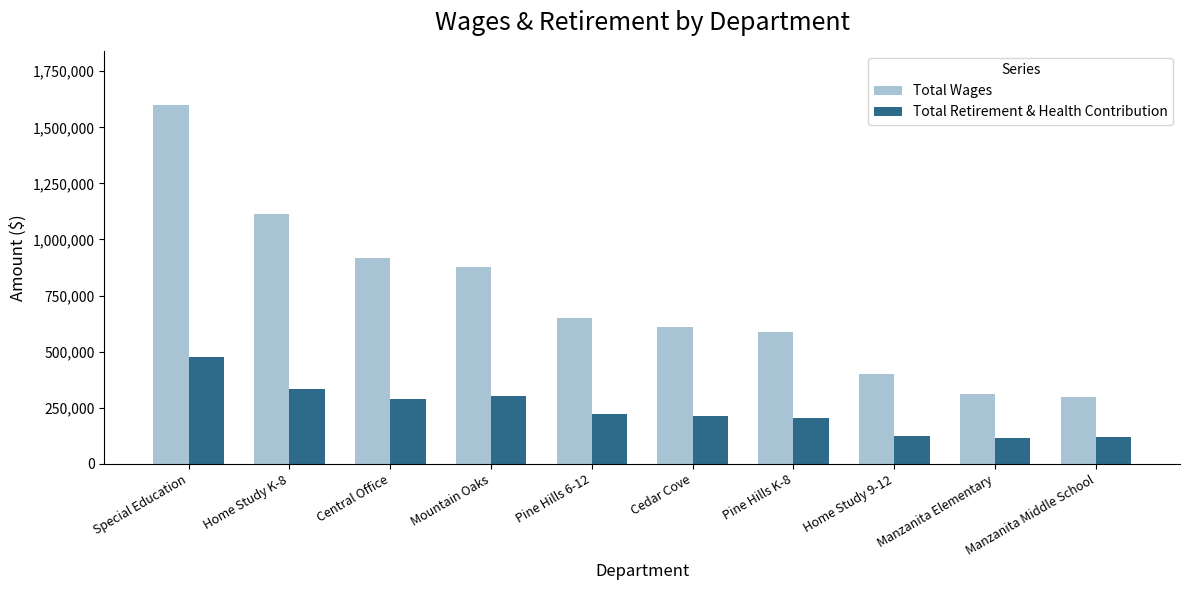

How many data points in Total Retirement & Health Contribution are less than 222715?

5